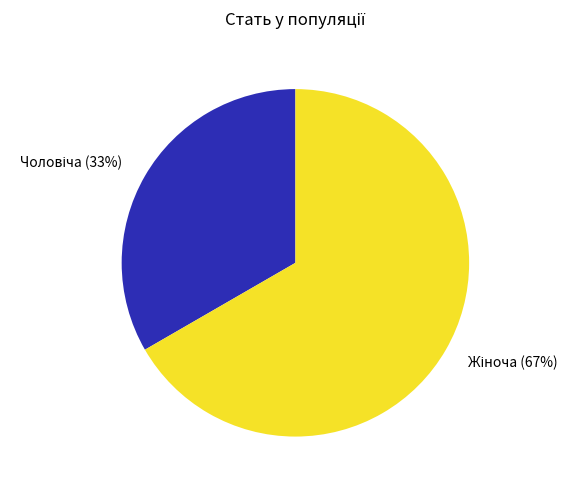

To the nearest percent, what is the average slice percentage?

50%